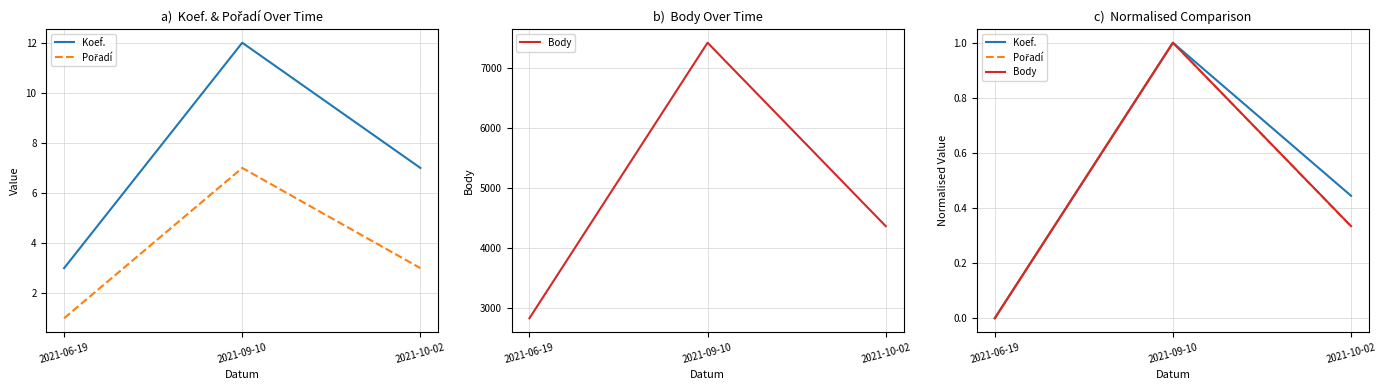

At 2021-06-19, list the series in order from largest to smallest.

Koef., Pořadí, Body